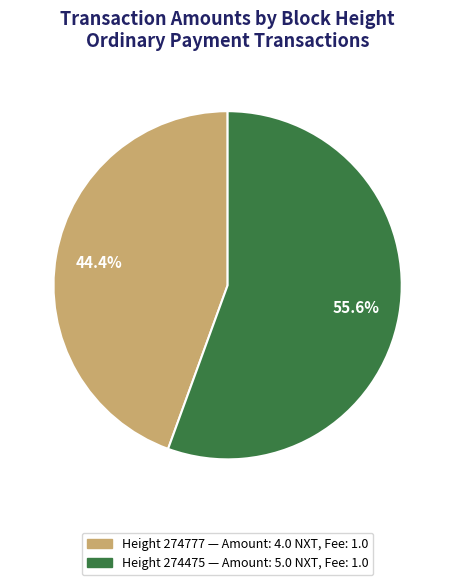

Does any single category account for the majority?

Yes